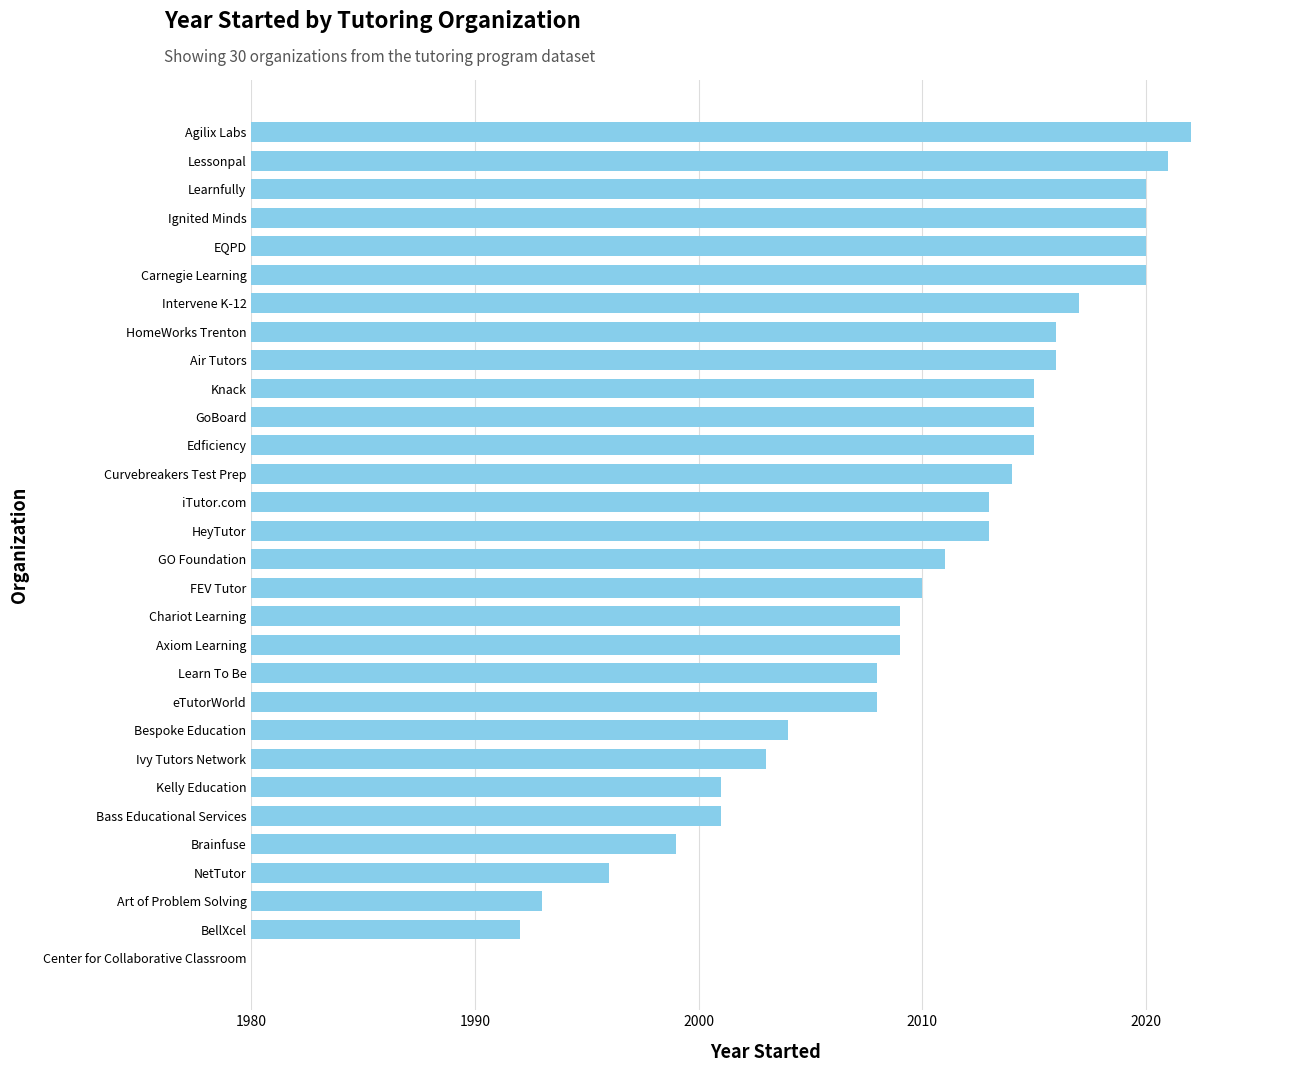

Which label corresponds to the largest value in the chart?

Agilix Labs